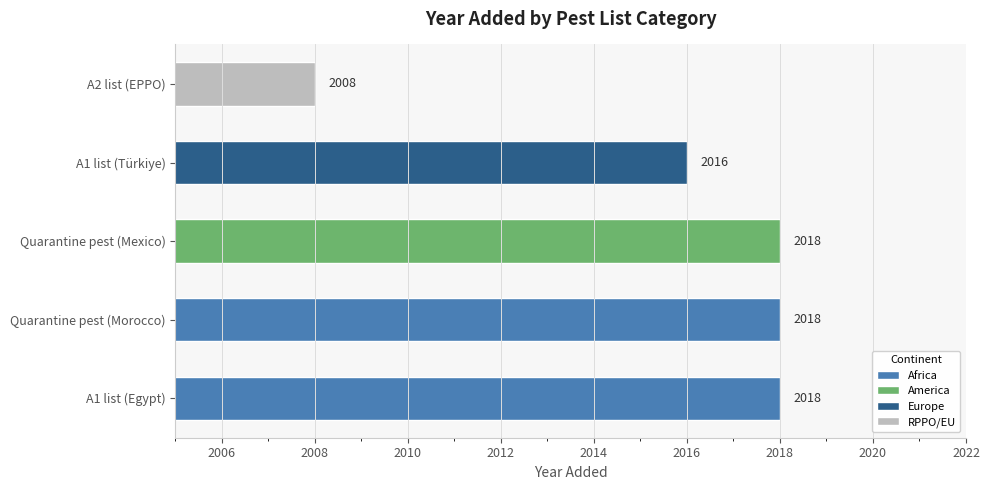

Which has a higher value, A2 list (EPPO) or Quarantine pest (Mexico)?

Quarantine pest (Mexico)